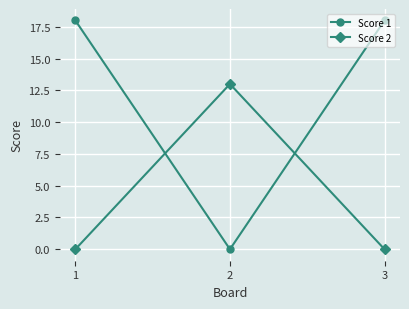

Count the number of data series in this chart.

2